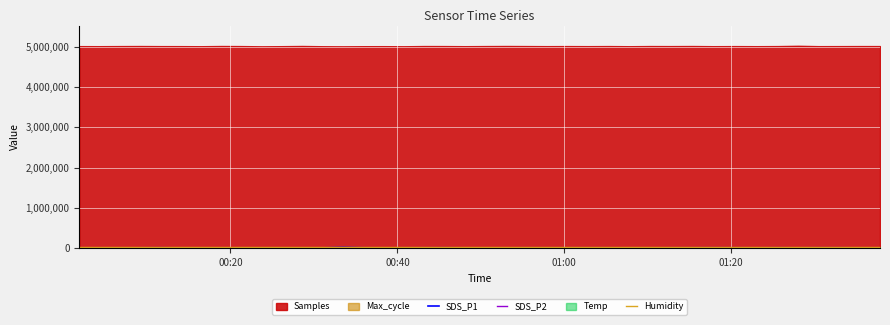

What is the minimum value for Humidity?

19980